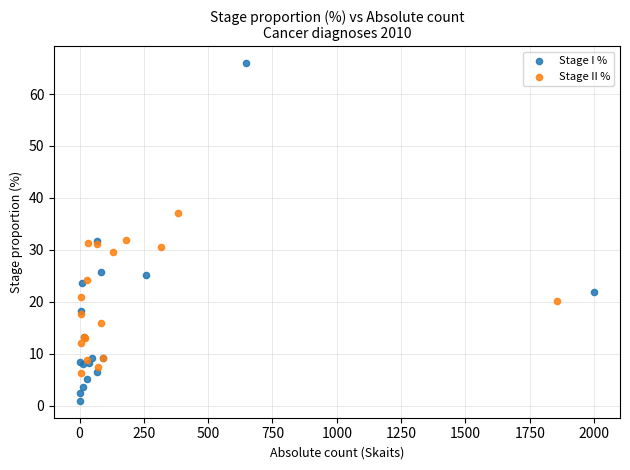

Which series reaches the maximum Y coordinate?

Stage I %